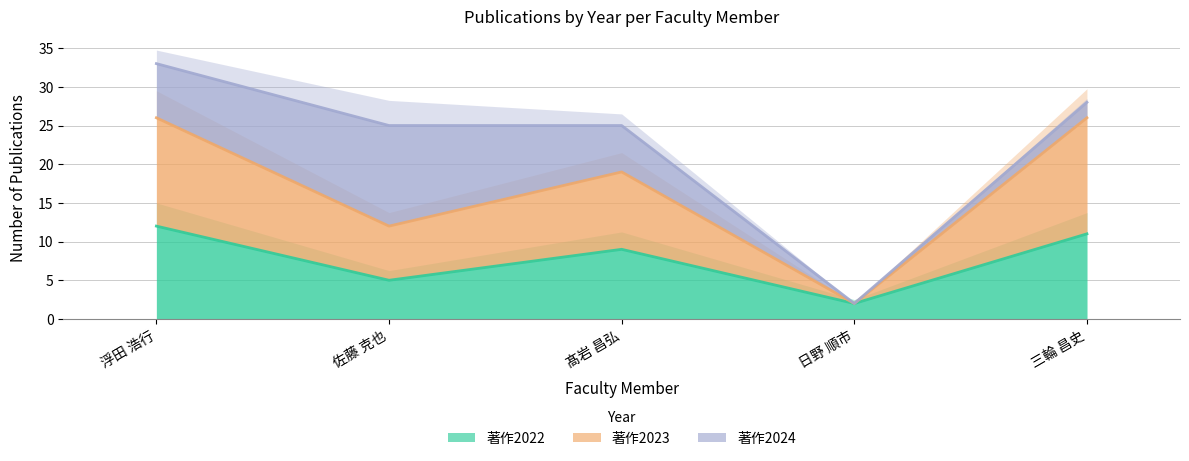

True or false: 著作2022 has a value of 7 at 佐藤 克也.

False